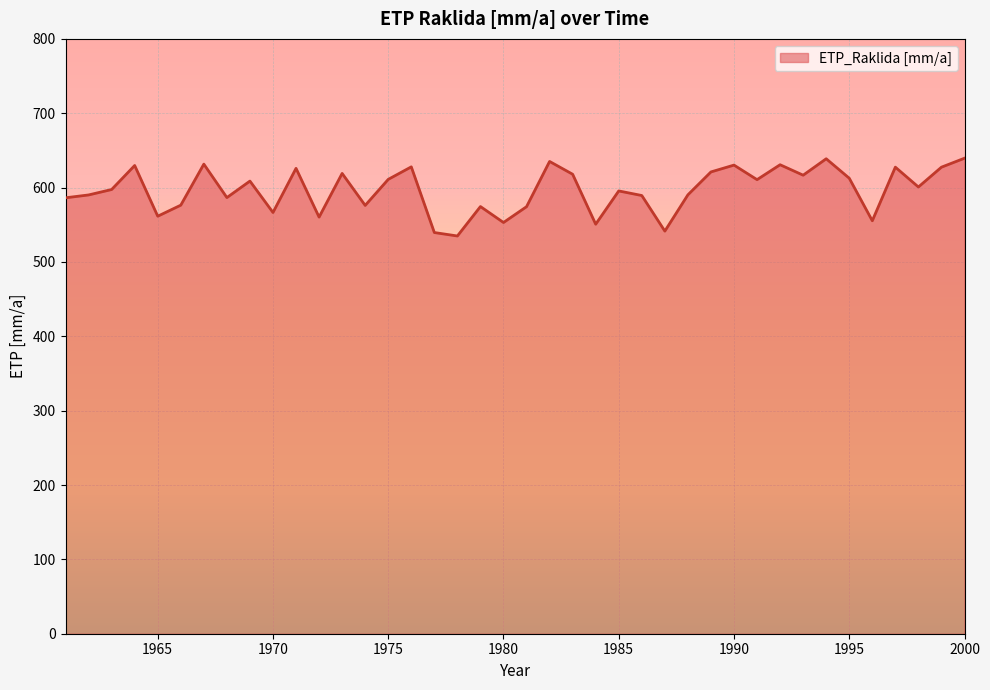

What is the difference between the maximum and minimum values?

104.6